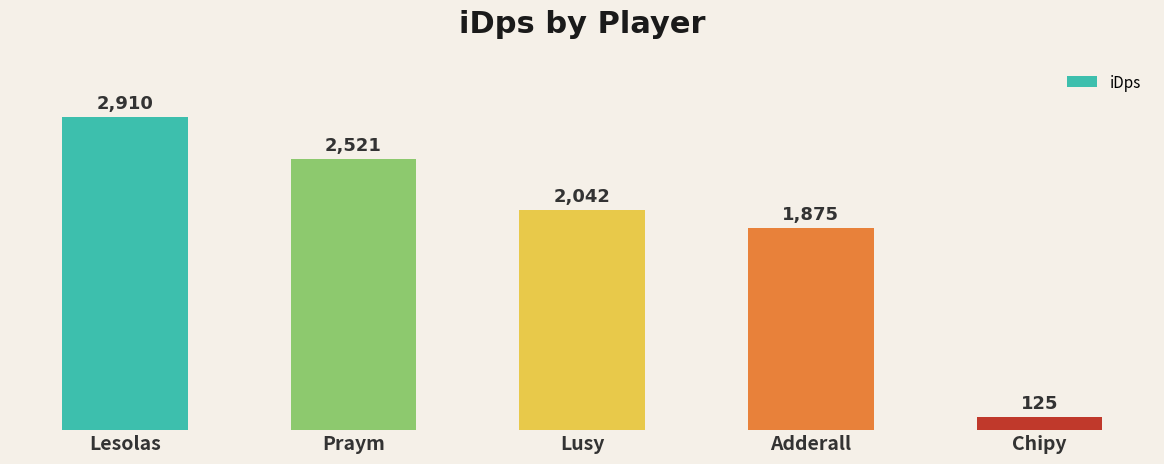

At which category does the chart reach its peak across all series?

Lesolas